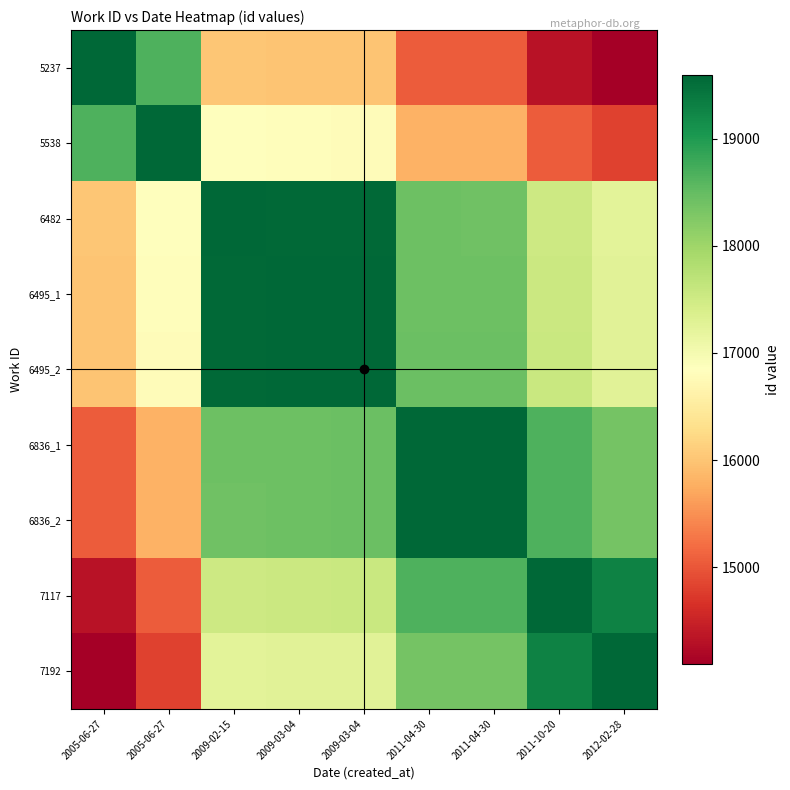

Rank the series at 2005-06-27 from highest to lowest value.

5237, 5538, 6482, 6495_1, 6495_2, 6836_1, 6836_2, 7117, 7192